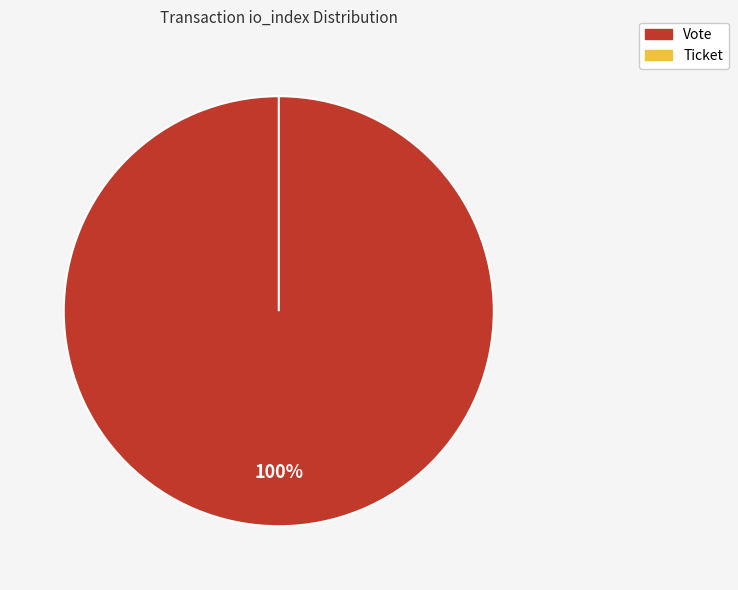

Is there a majority slice in this chart?

Yes